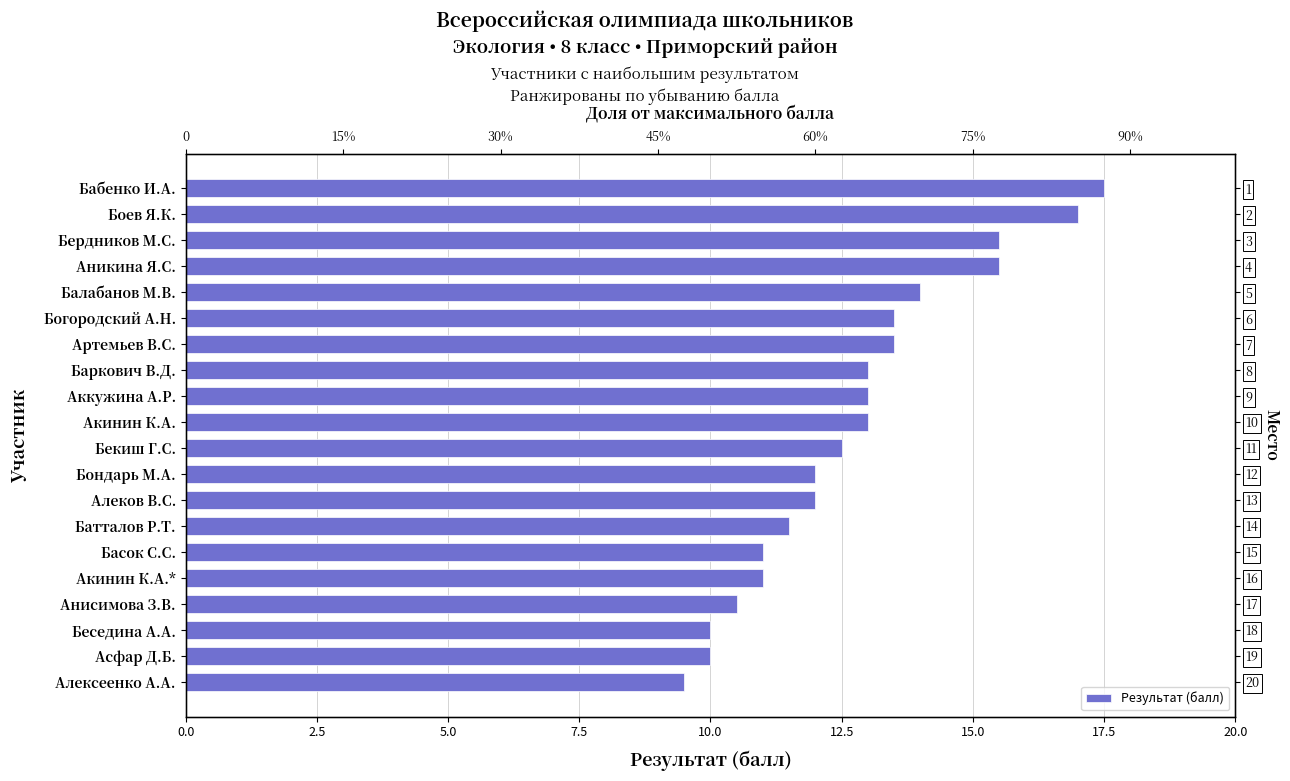

What position from the right is Бабенко И.А.?

1